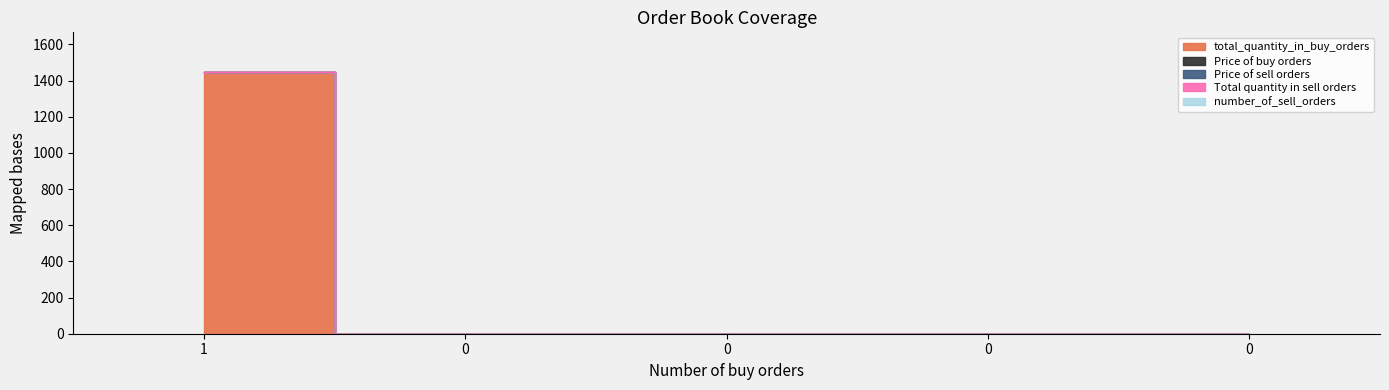

List the labels in order of total_quantity_in_buy_orders value, largest first.

1, 0, 0, 0, 0